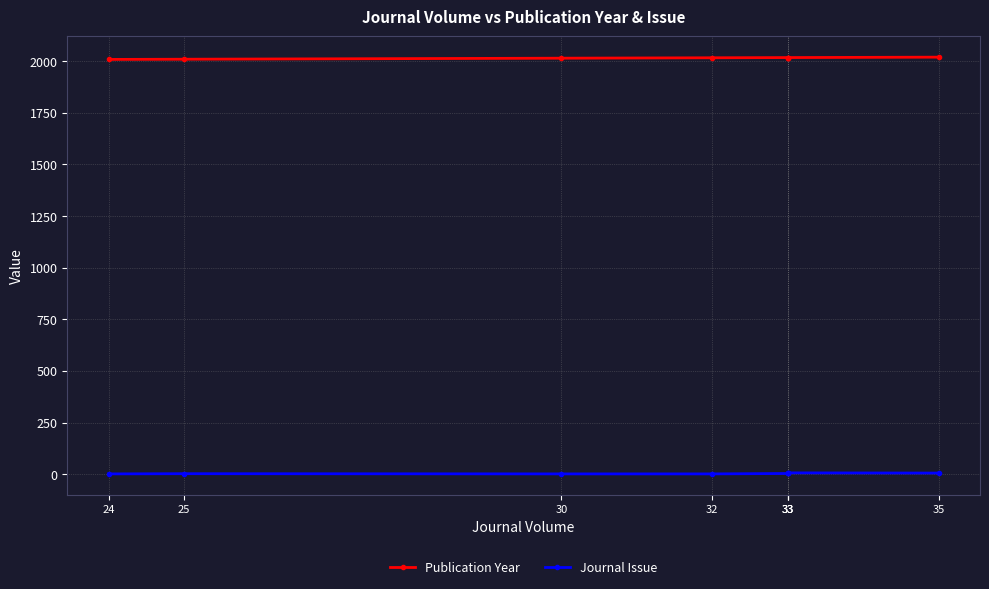

Rank the series at 33 from highest to lowest value.

Publication Year, Journal Issue